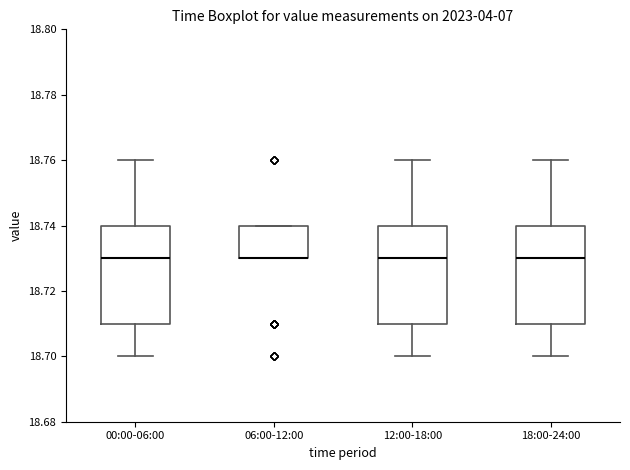

Reading left to right, read every box against the y-axis: the position of its median line, the range the box covers, and the ends of its whiskers. The values are not printed on the chart, so give them approximately, as read against the axis.

00:00-06:00: median 18.73, box 18.71 to 18.74, whiskers 18.70 to 18.76
06:00-12:00: median 18.73 (drawn on the box's lower edge), box 18.73 to 18.74, whiskers 18.73 to 18.74
12:00-18:00: median 18.73, box 18.71 to 18.74, whiskers 18.70 to 18.76
18:00-24:00: median 18.73, box 18.71 to 18.74, whiskers 18.70 to 18.76